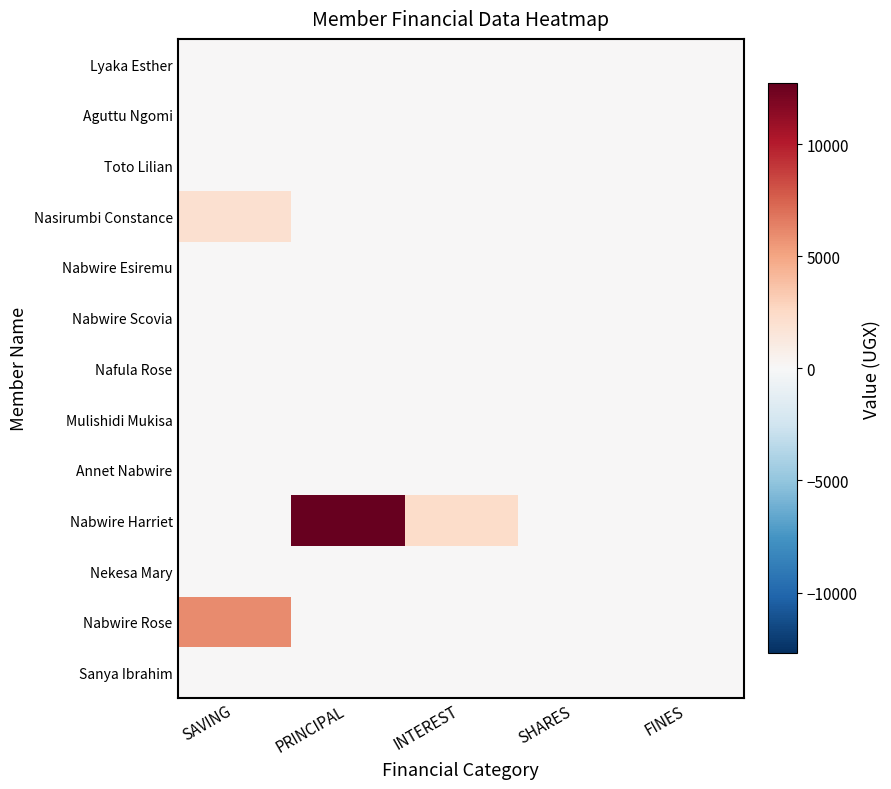

Which label corresponds to the smallest value in the chart?

SAVING